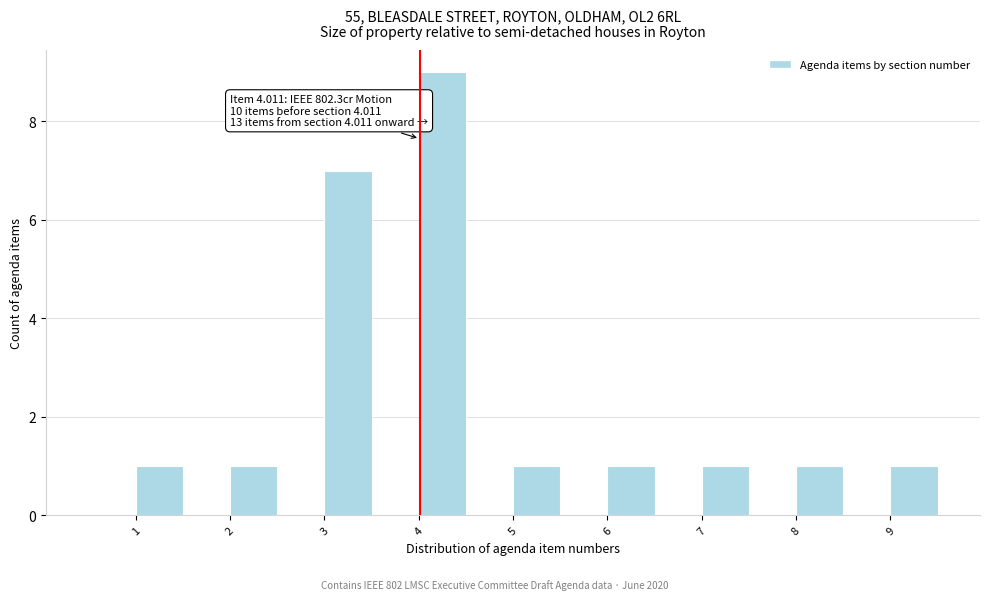

Over which range of the x-axis is the bar tallest?

4.0 to 4.5